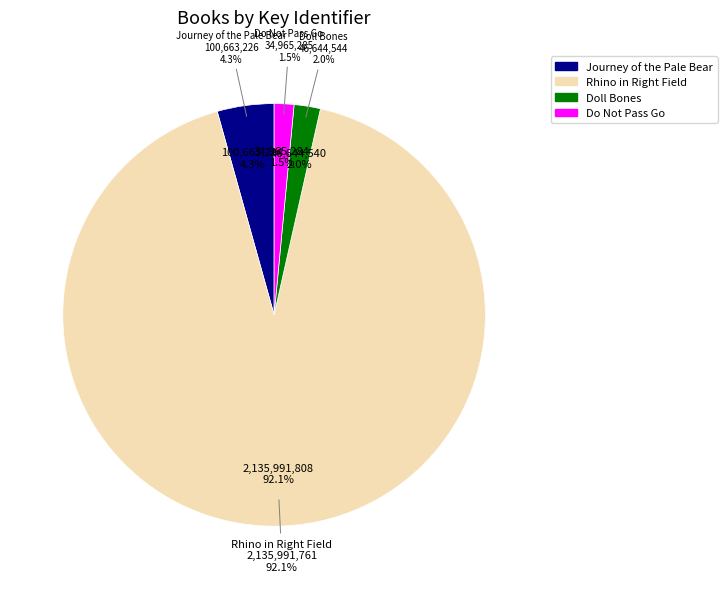

How much of the chart is everything except Doll Bones?

98.0%